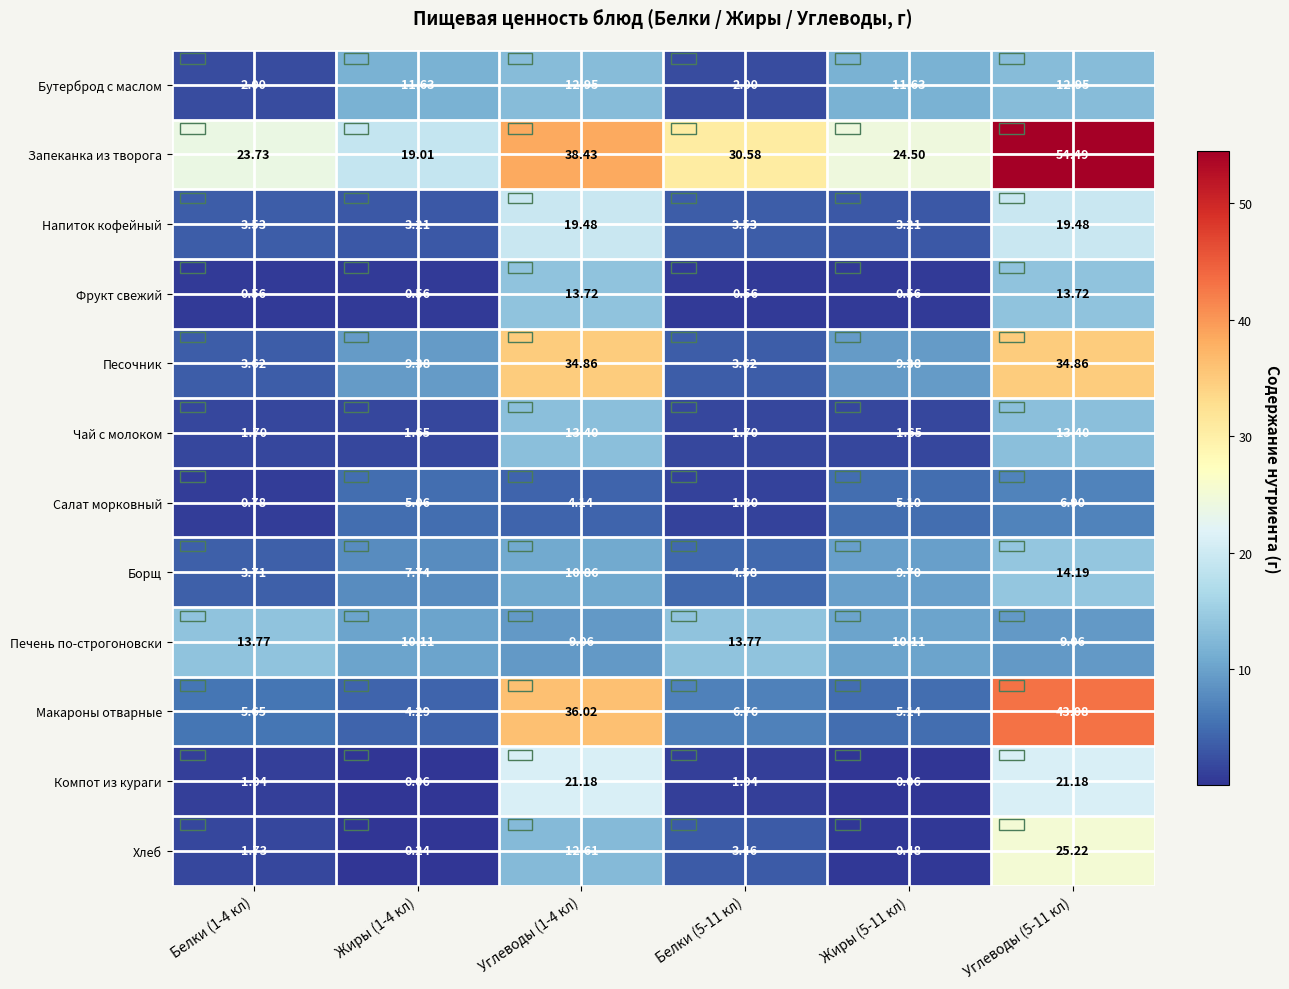

Which series has the largest total across all categories?

Запеканка из творога